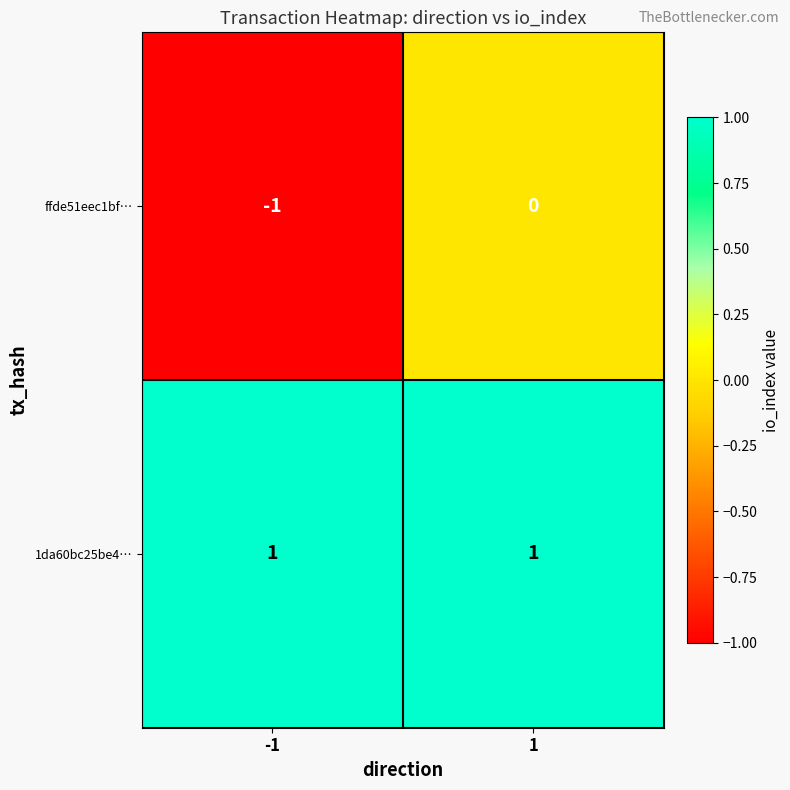

How many negative values does the ffde51eec1bf… series have?

1